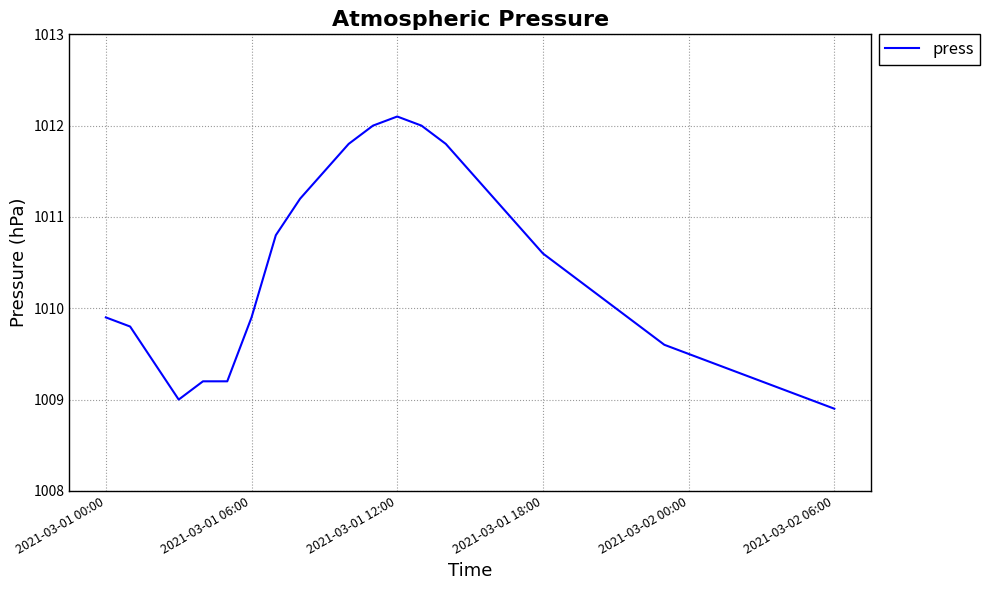

What is the difference between the maximum and minimum values?

3.2